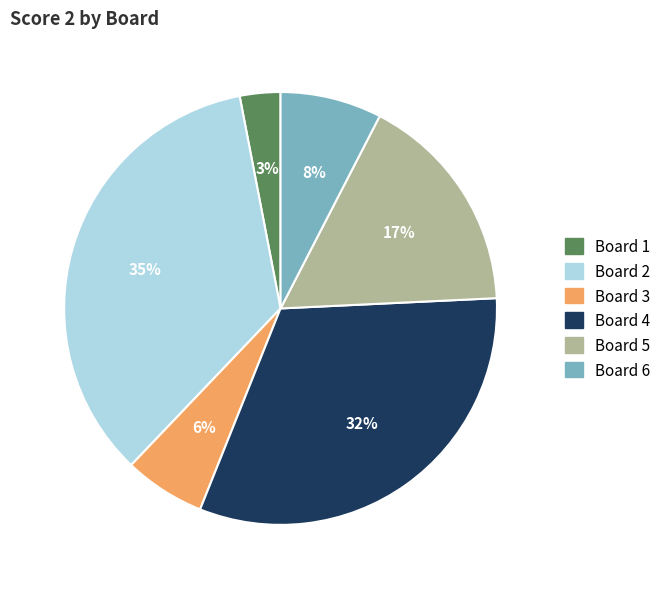

Rank the categories by value from highest to lowest.

Board 2, Board 4, Board 5, Board 6, Board 3, Board 1